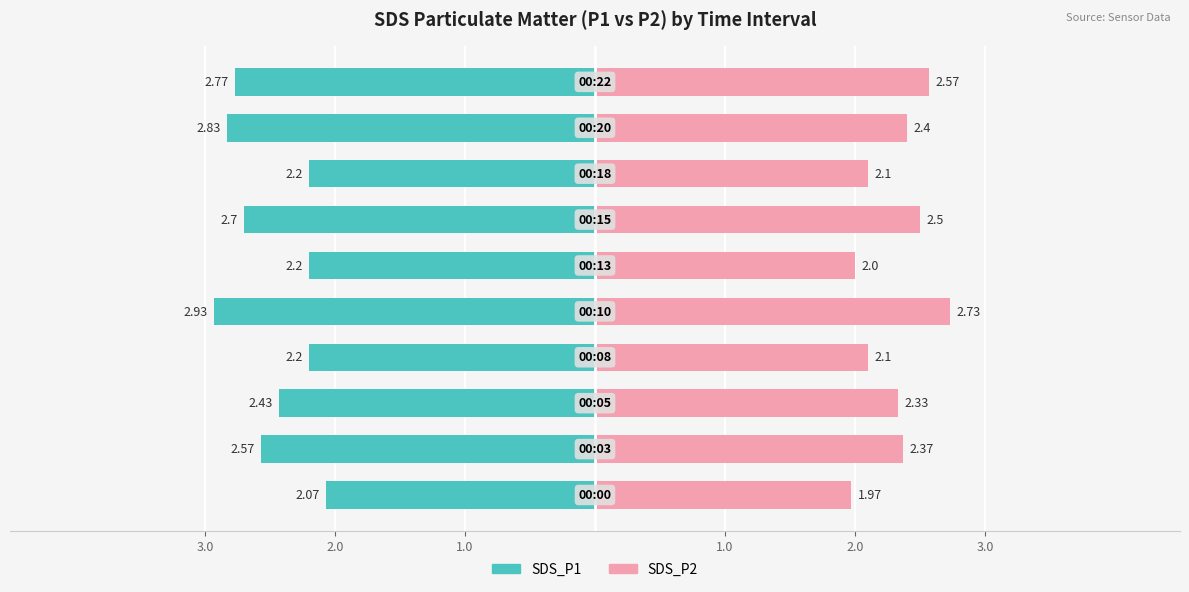

How many bars are there in each group?

2